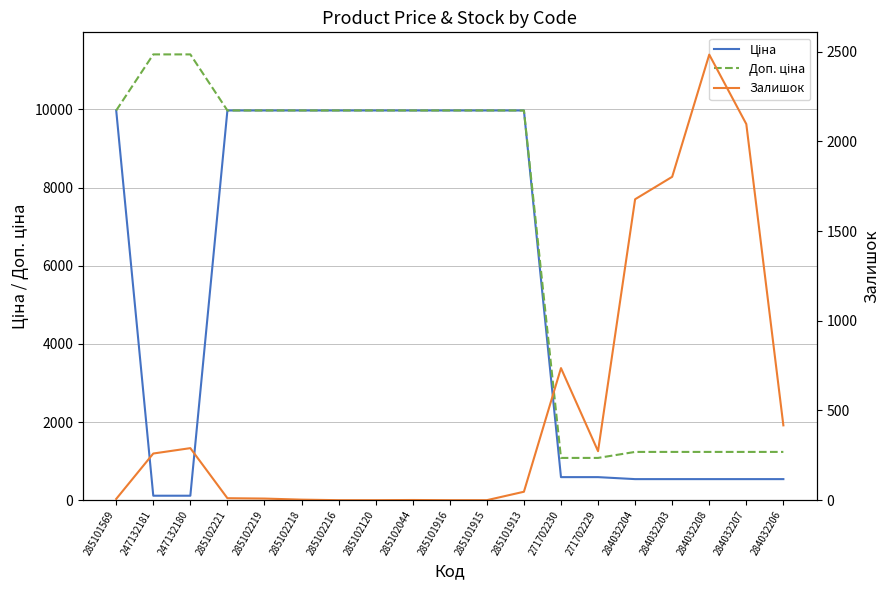

True or false: Ціна and Доп. ціна intersect in this chart.

False